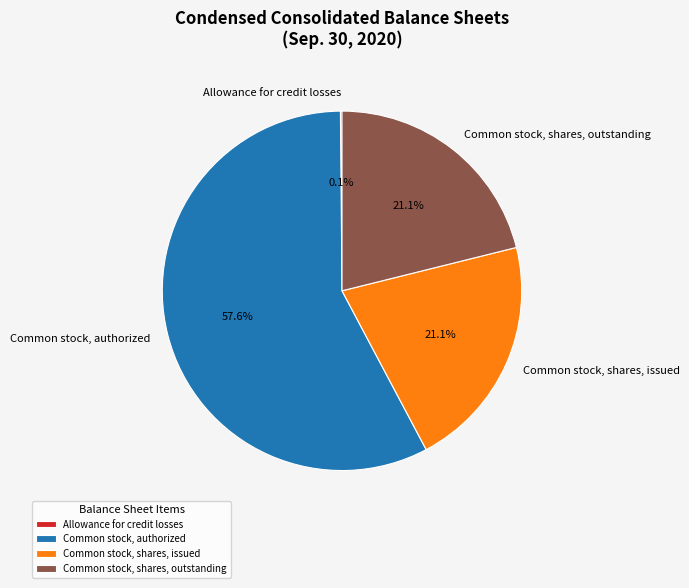

Which category has the biggest portion of the pie?

Common stock, authorized